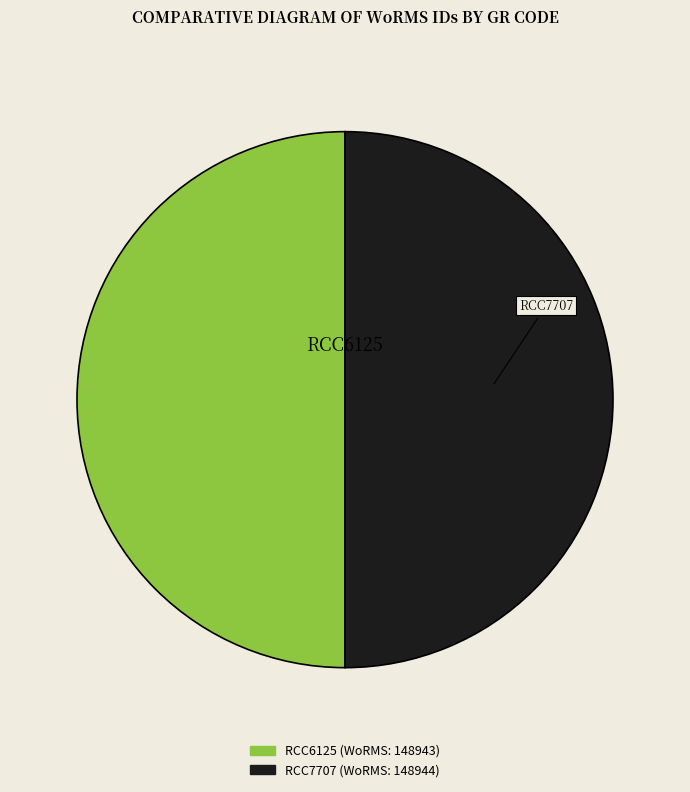

Is it true that RCC6125 is 50% of the pie?

True